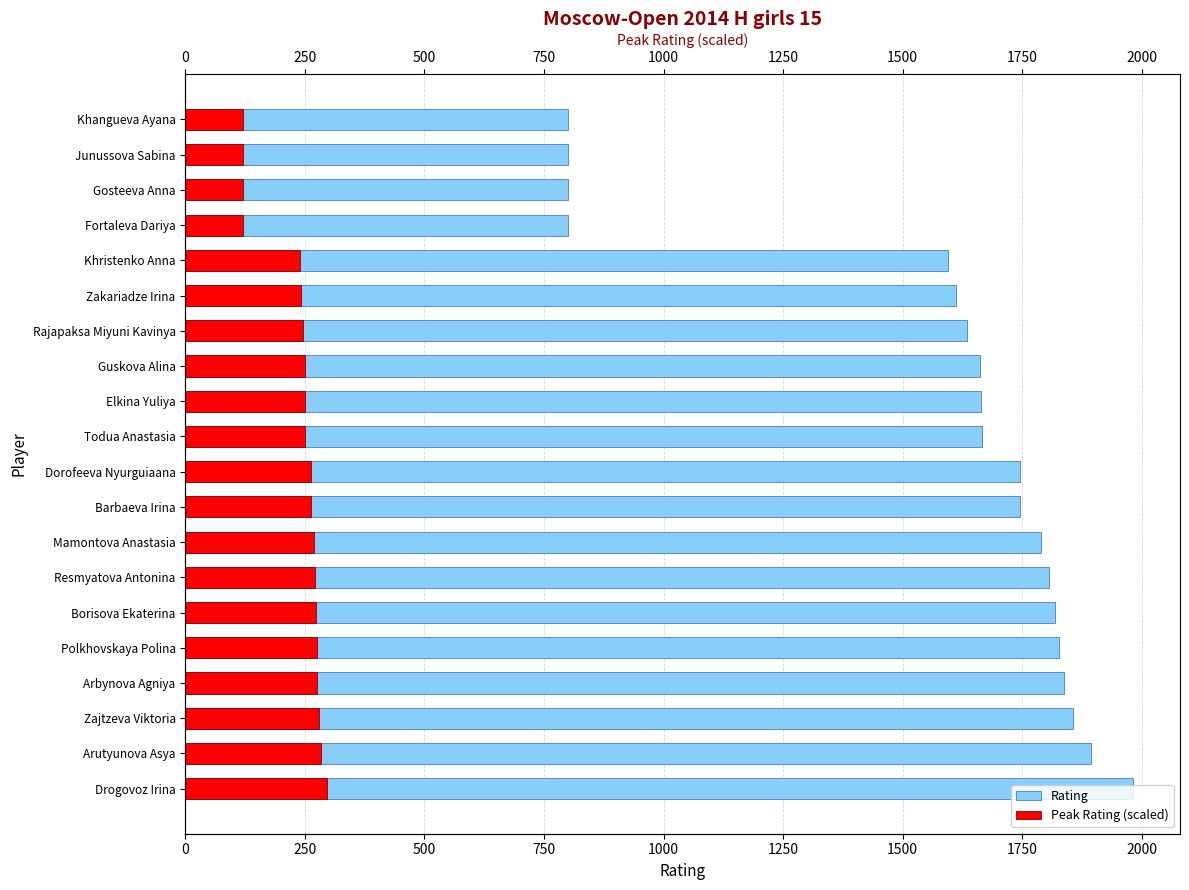

How many bars are there in total?

40